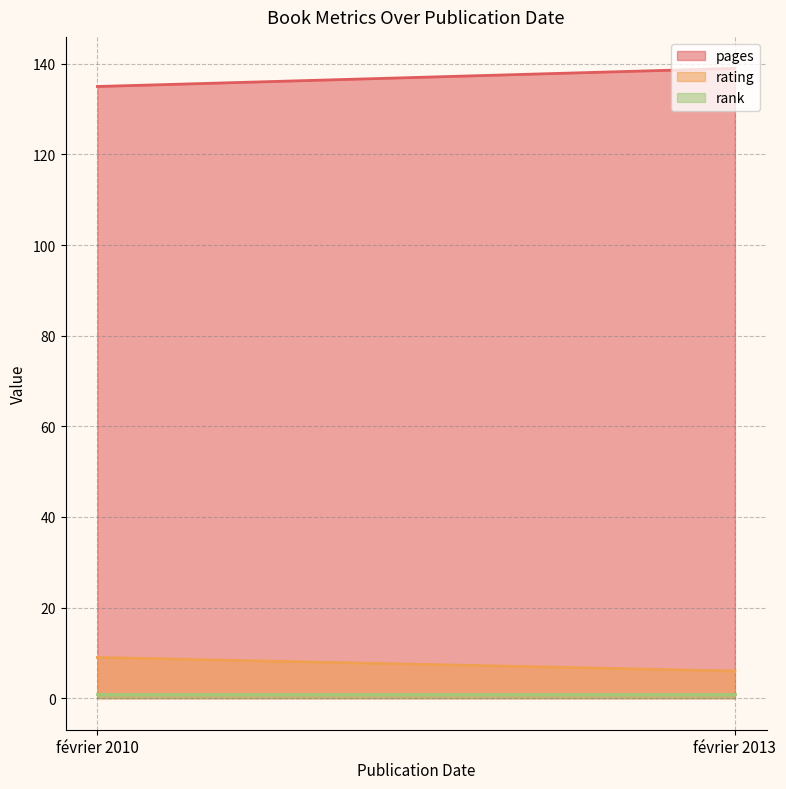

What is the greatest value displayed?

139